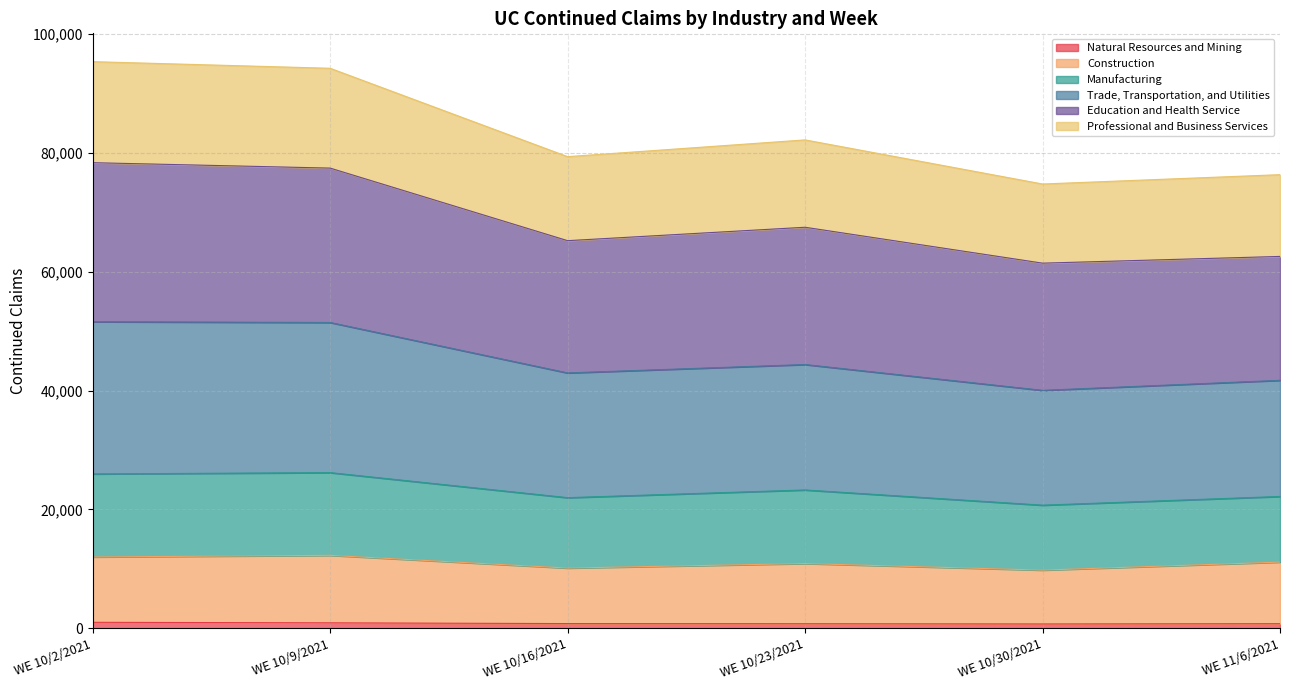

Which category has the lowest value in the Construction series?

WE 10/30/2021